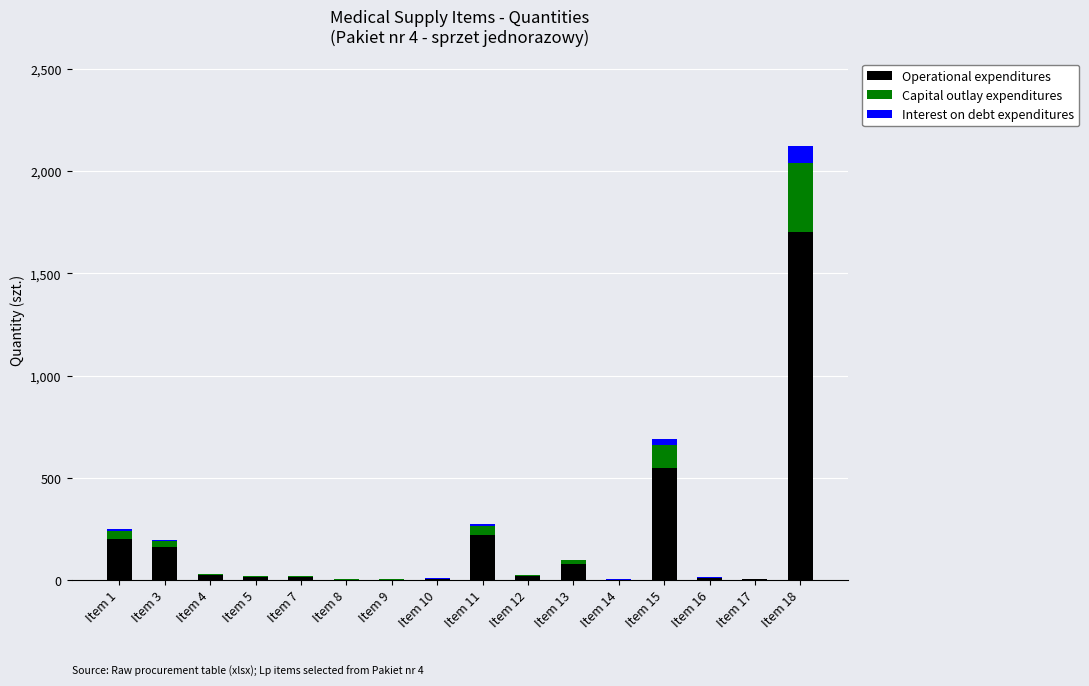

At which label is Operational expenditures closest to 850?

Item 15